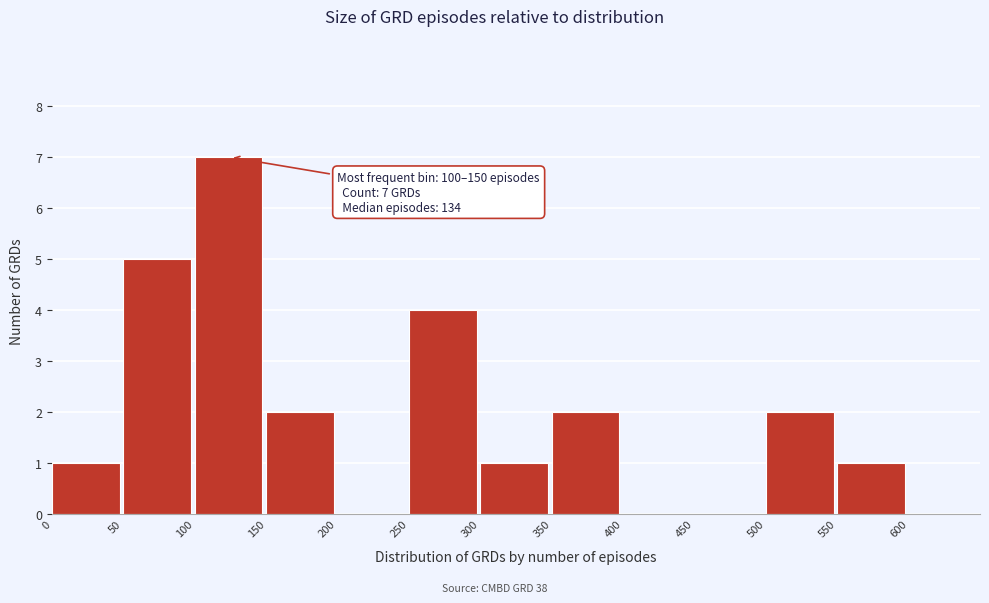

Over which range of the x-axis is the bar tallest?

100 to 150